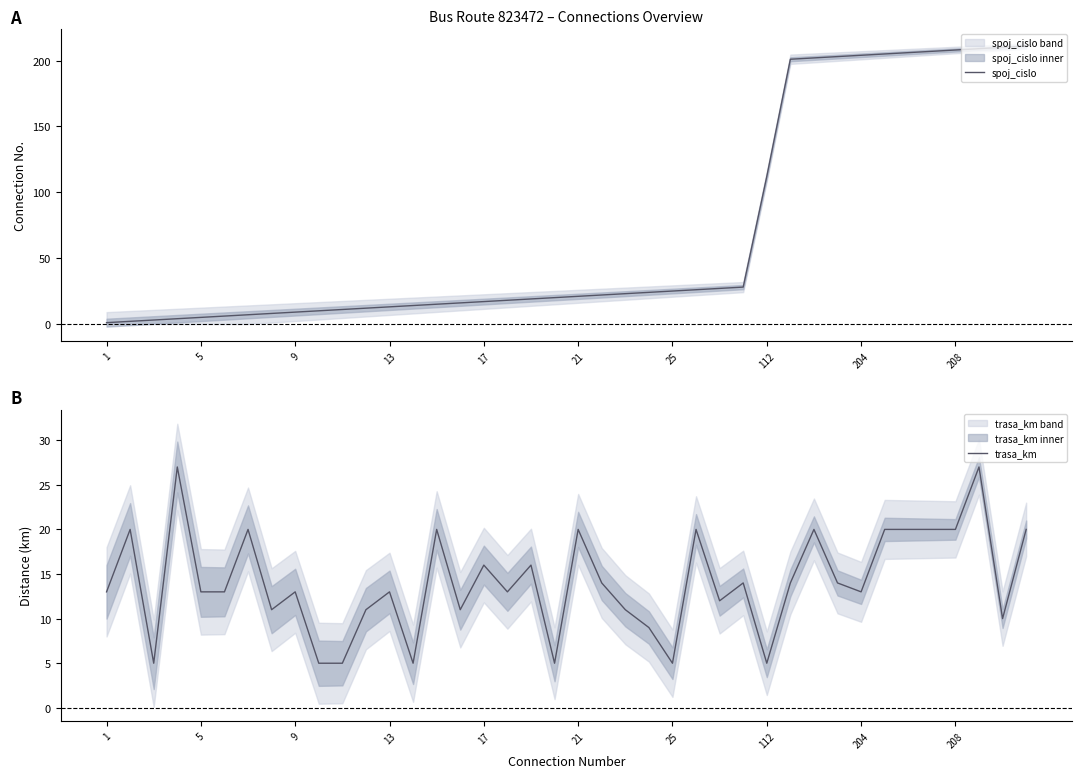

What is the difference between the maximum and minimum values in the spoj_cislo series?

210